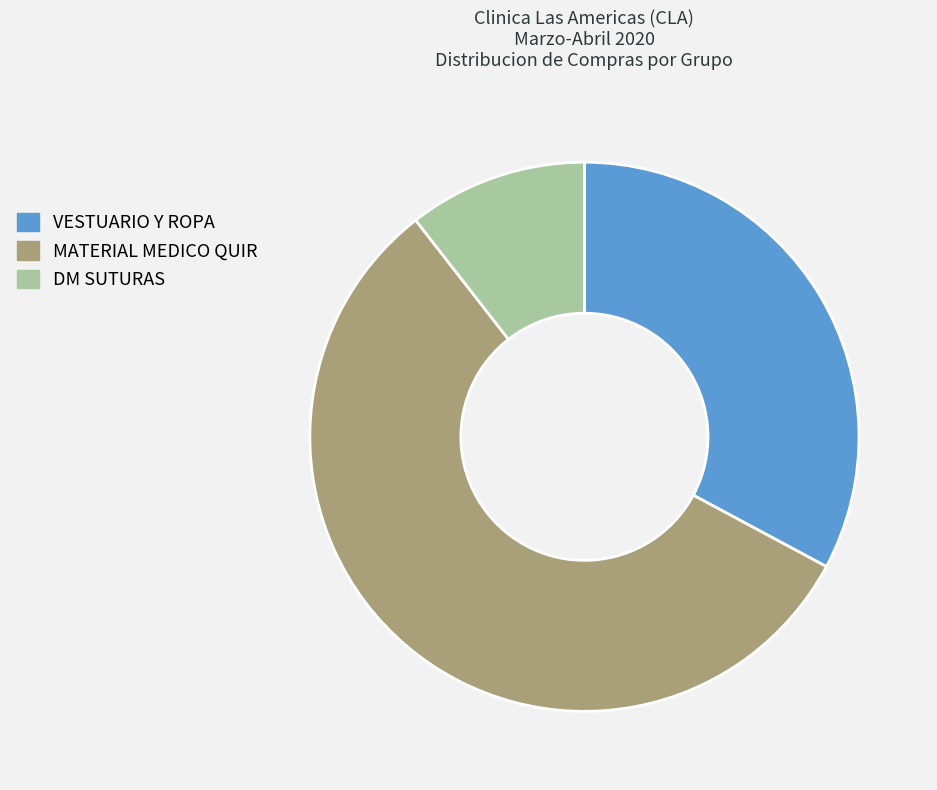

What is the ratio of the value at MATERIAL MEDICO QUIR to the value at VESTUARIO Y ROPA?

1.7